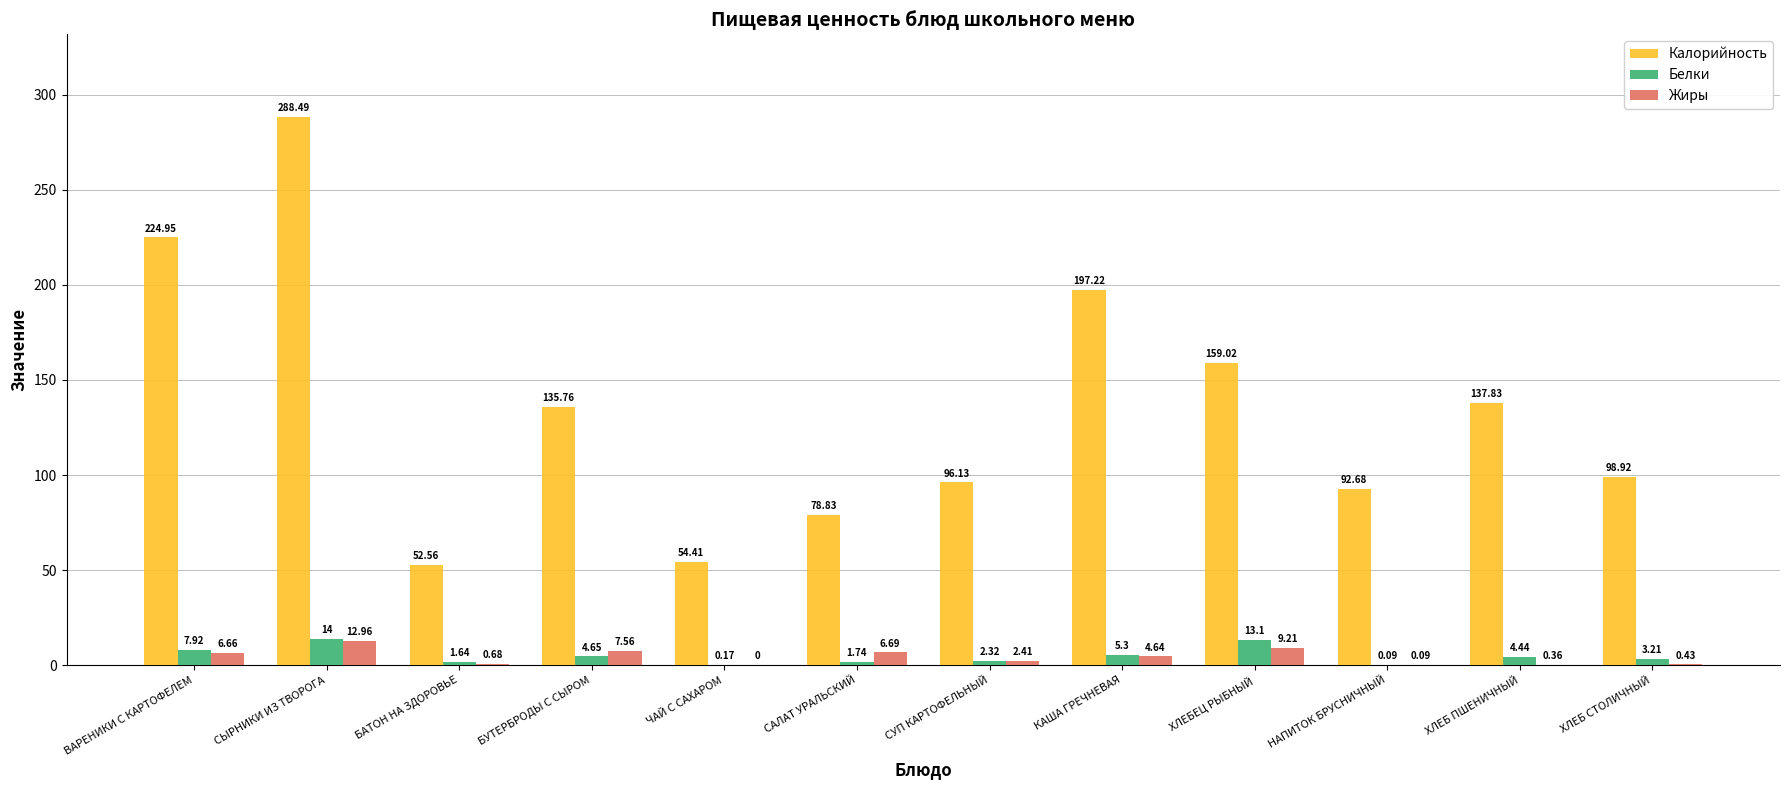

Where does the Жиры series first go above 4?

ВАРЕНИКИ С КАРТОФЕЛЕМ